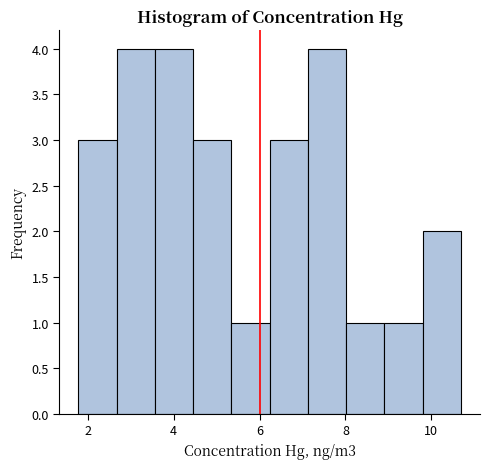

How tall is the bar that spans 6.2 to 7.2 on the x-axis? Neither the bar edges nor the heights are printed on the chart, so give them approximately, as read against the axes.

3